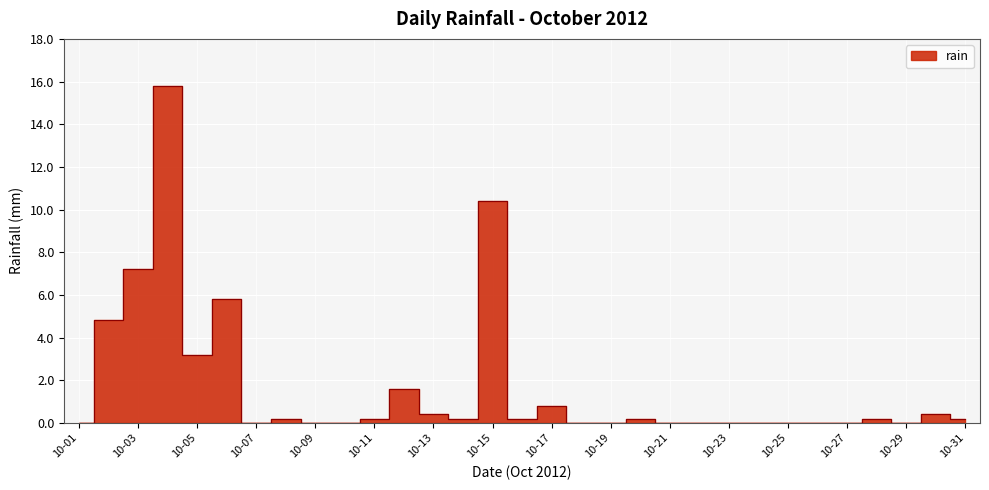

The value at 2012-10-26 is 0.0. True or false?

True